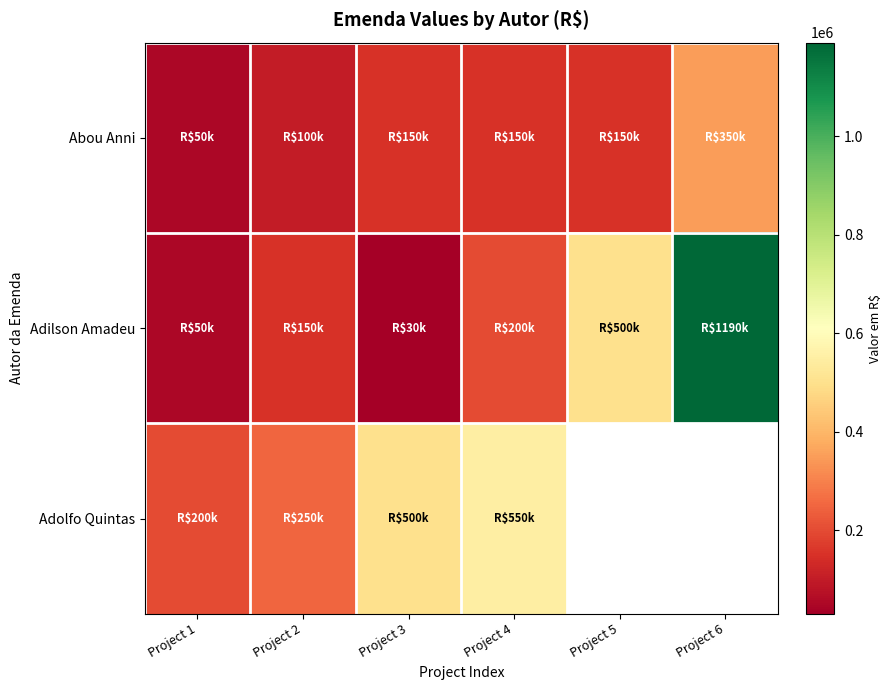

What is the difference between the maximum and minimum values in the Adilson Amadeu series?

1160000.0